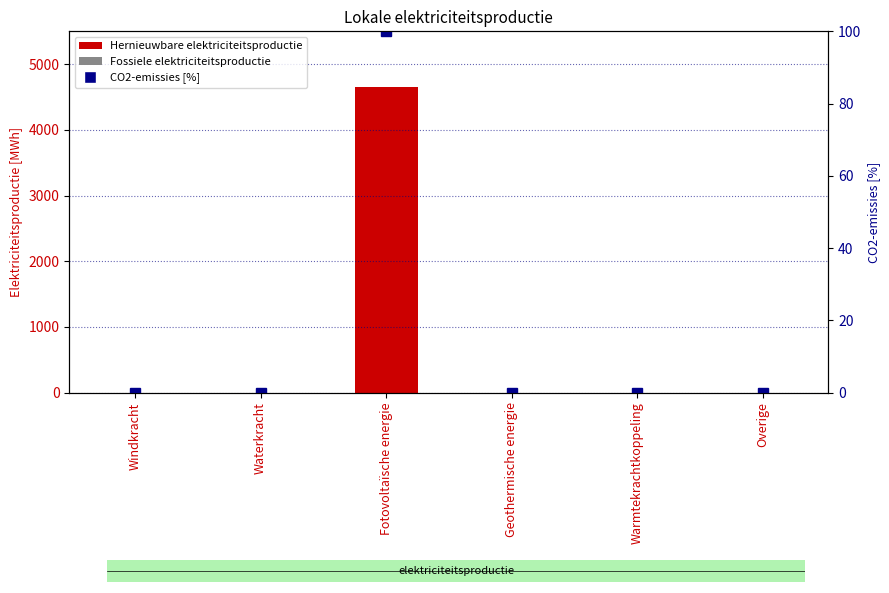

Which has a higher value, Fotovoltaïsche energie or Geothermische energie?

Fotovoltaïsche energie